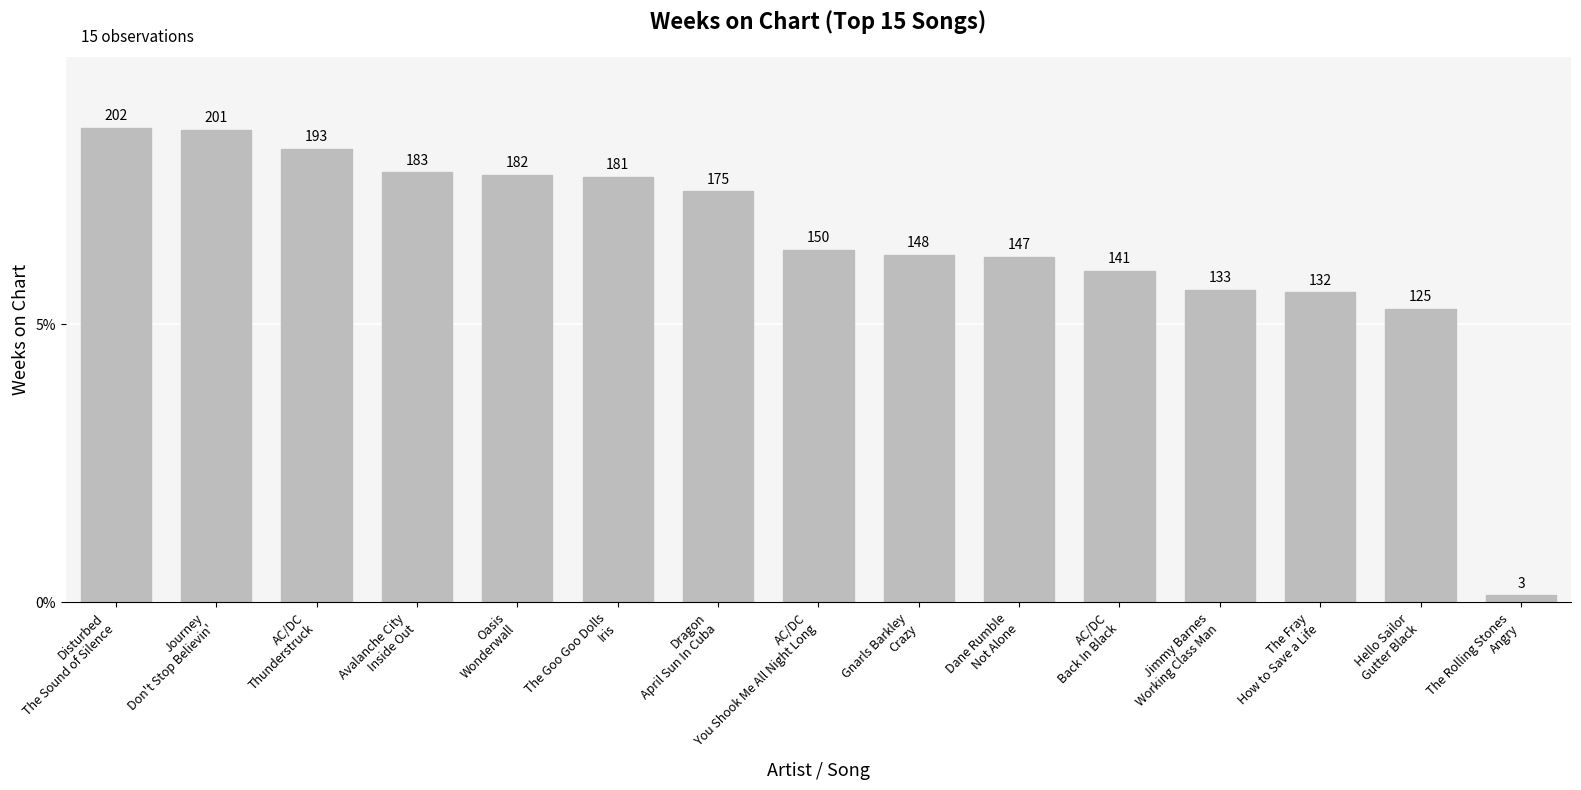

What is the sum of all values?

2296